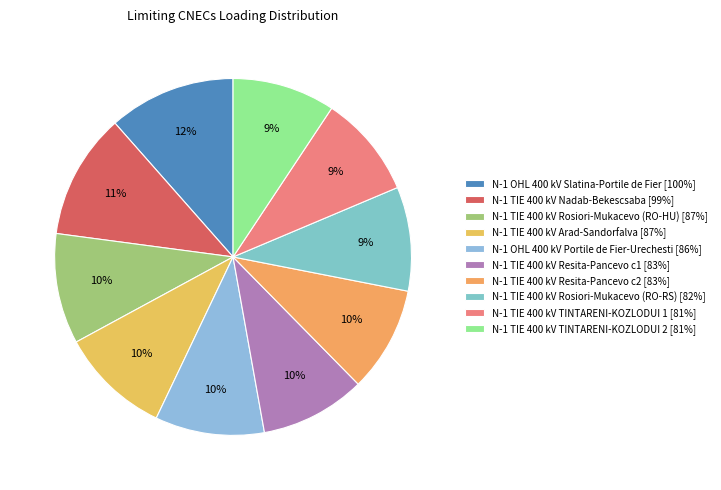

How many slices are in this pie chart?

10